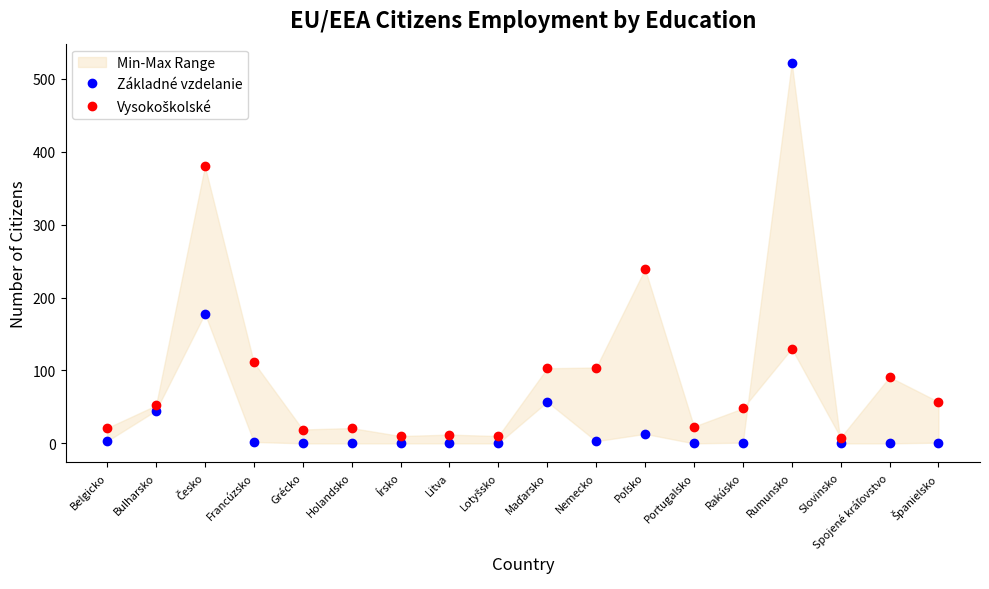

How many data points does each series have?

18